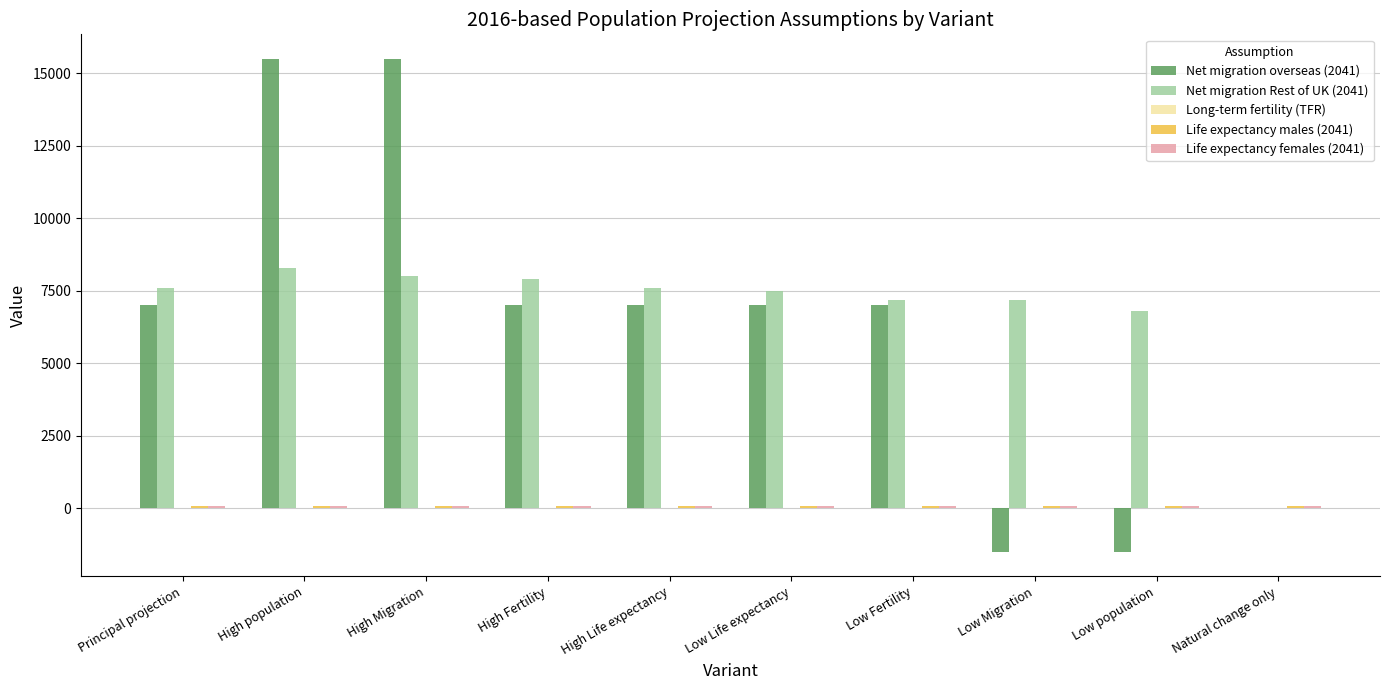

What is the sum of all Net migration overseas (2041) values?

63000.0